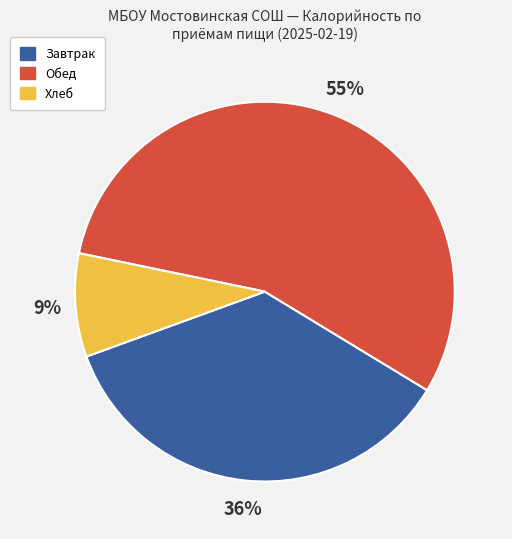

To the nearest percent, what is the average slice percentage?

33%